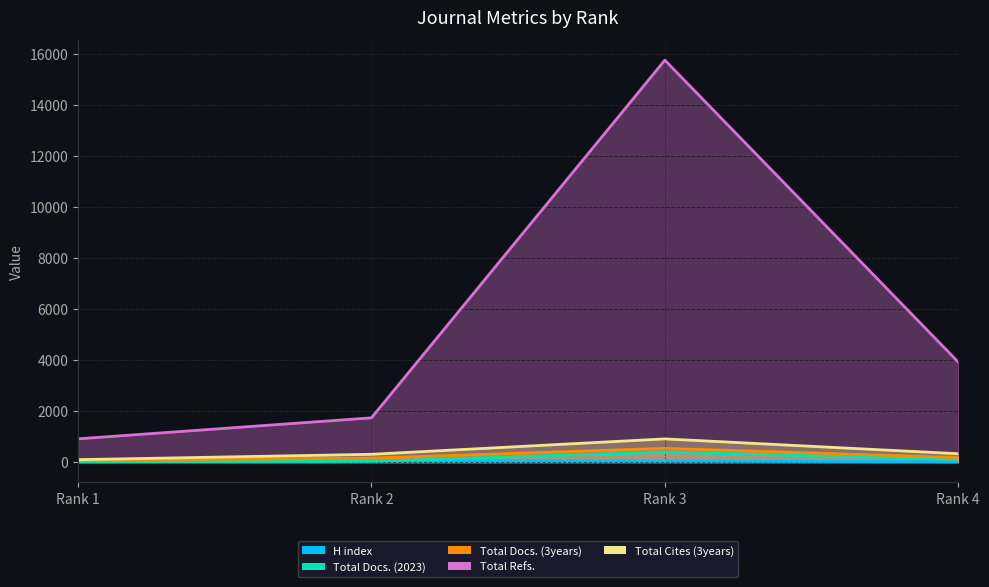

Which series has the largest total across all categories?

Total Refs.